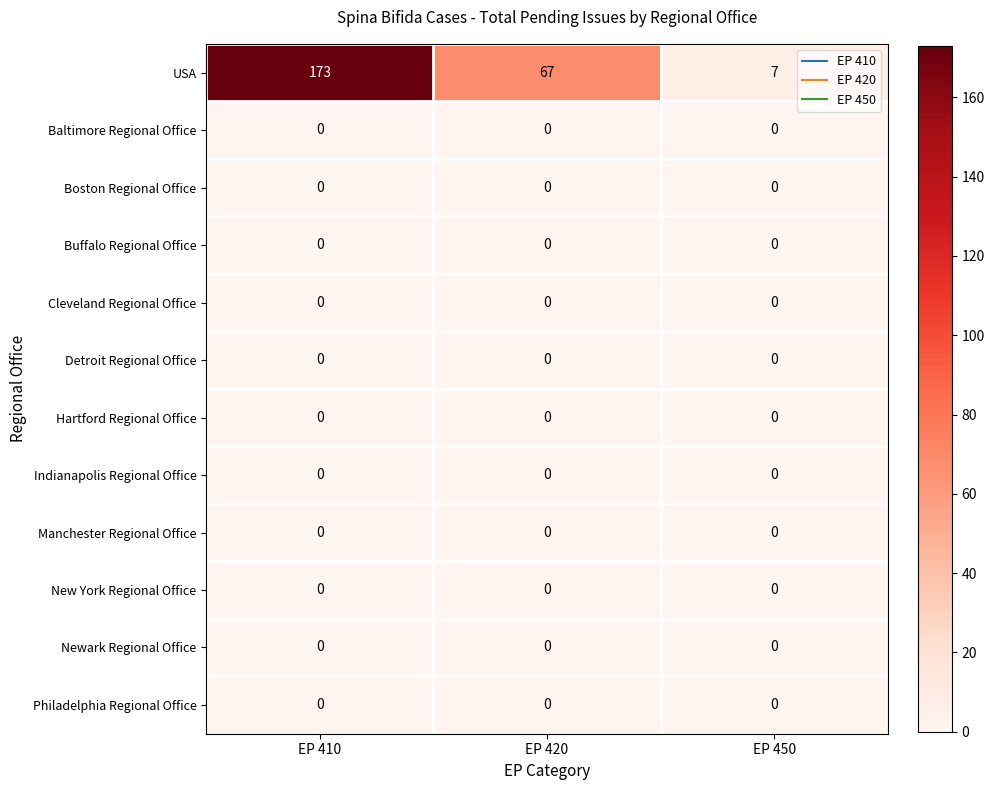

What is the difference between the highest and lowest values at EP 420?

67